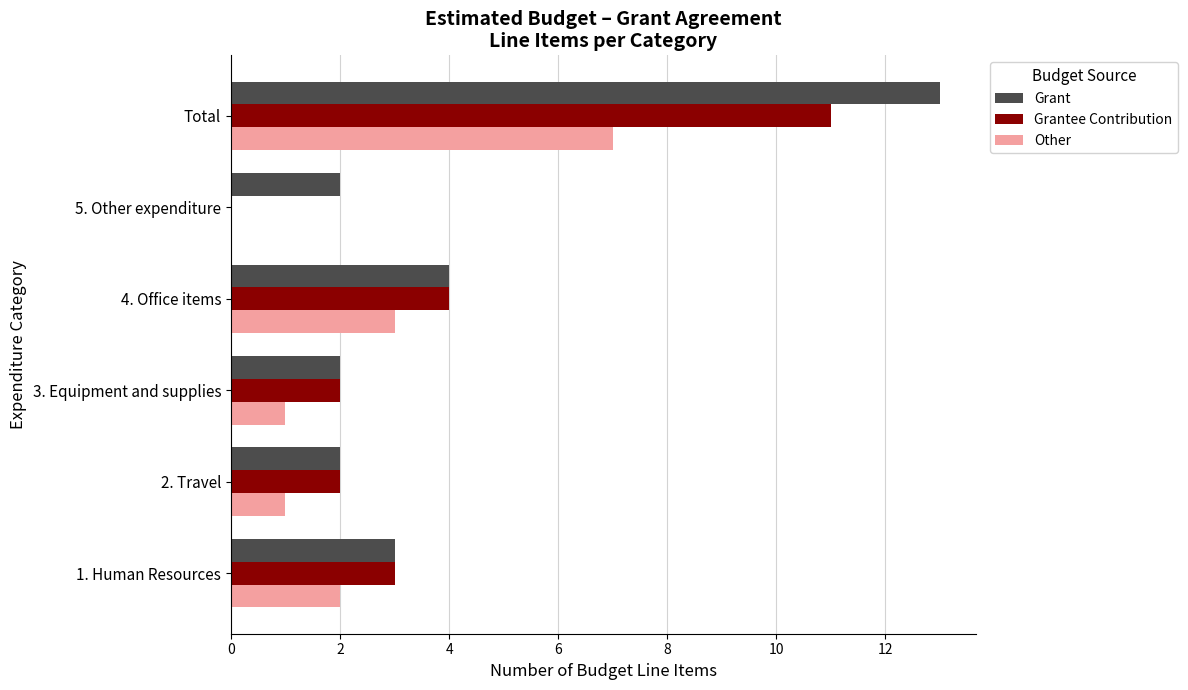

At which category is the sum across all series the highest?

Total